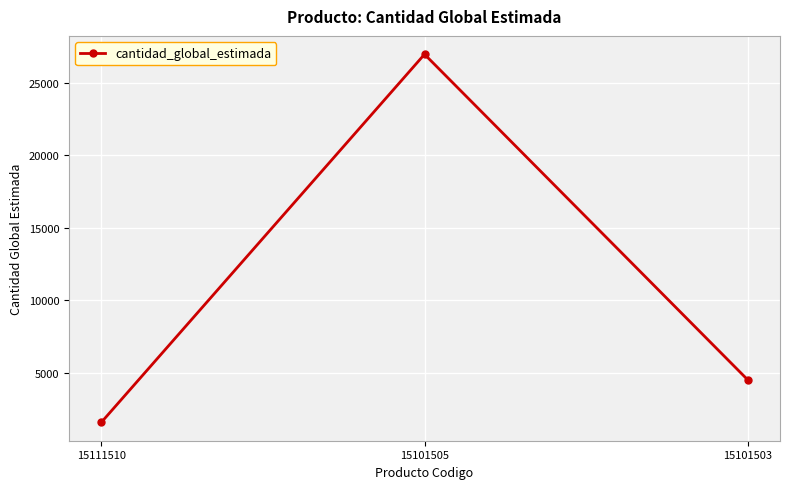

Which category has the lowest value across all series?

15111510